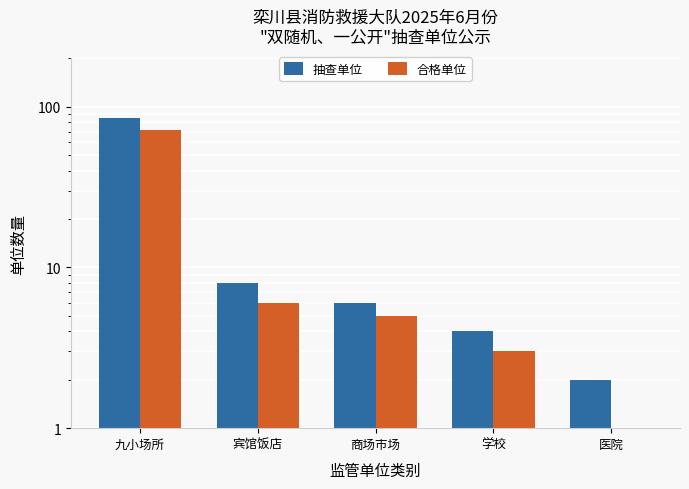

Rank the series at 医院 from lowest to highest value.

合格单位, 抽查单位